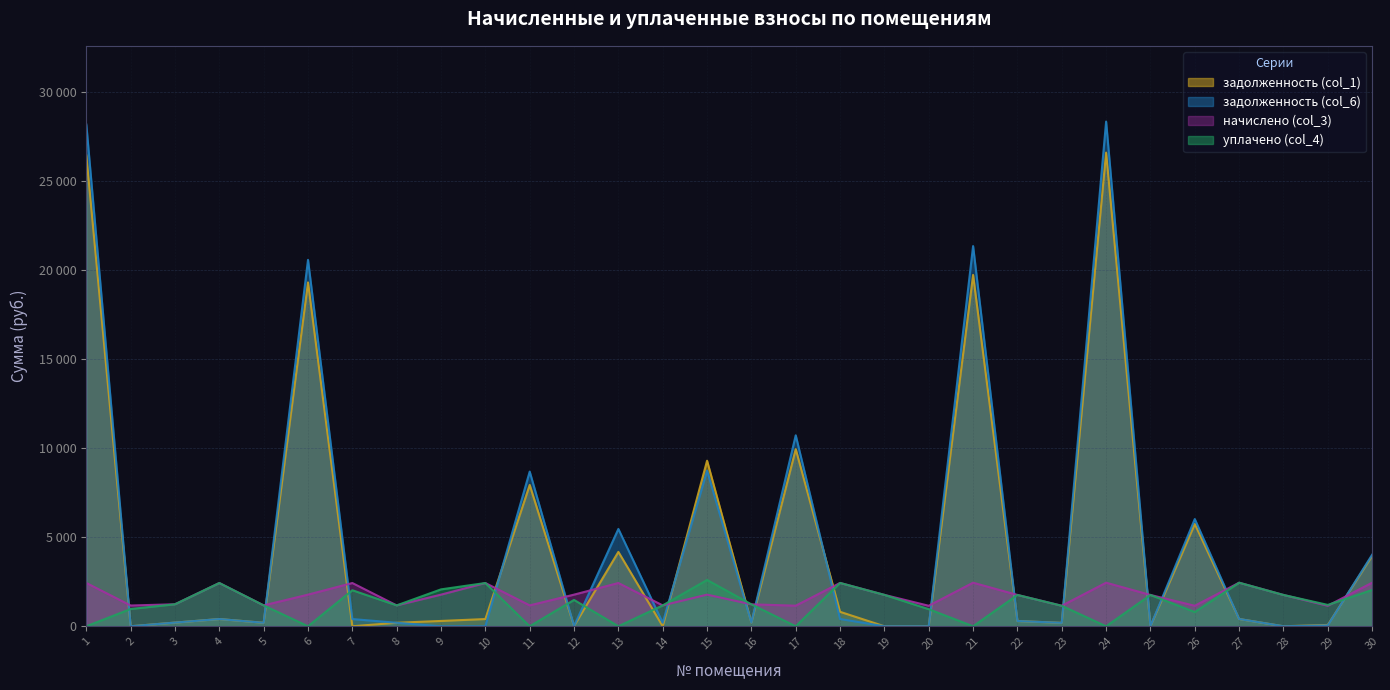

Between which two adjacent categories do начислено (col_3) and задолженность (col_6) first intersect?

1 and 2